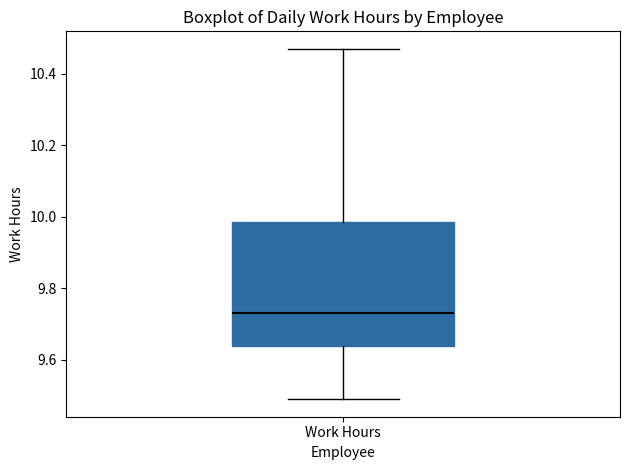

Read this box plot against the y-axis: the position of the median line, the range covered by the box, and the ends of both whiskers. The values are not printed on the chart, so give them approximately, as read against the axis.

median 9.74, box 9.64 to 9.98, whiskers 9.50 to 10.48